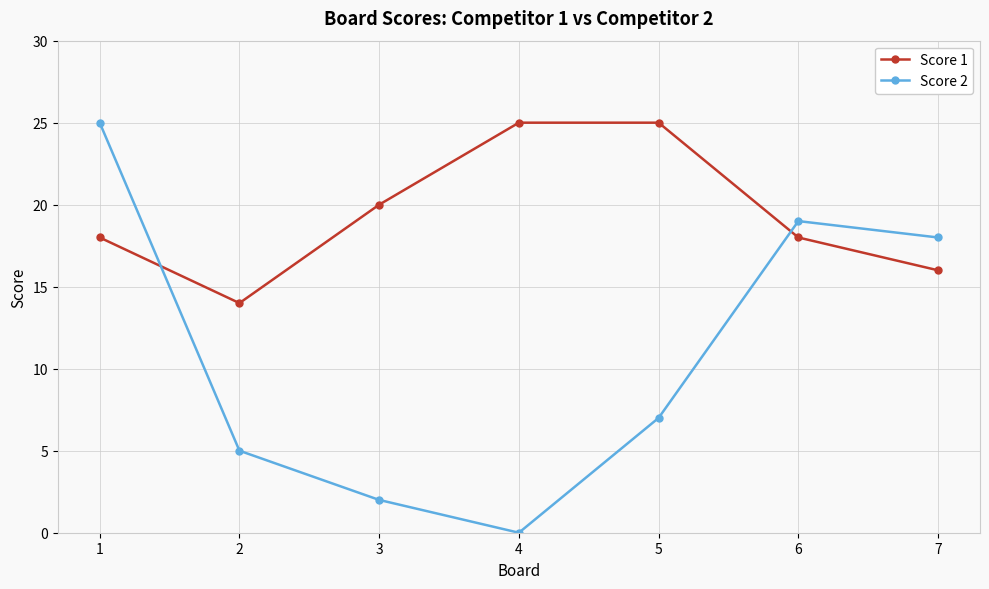

How many interior local valleys does the Score 2 series have?

1